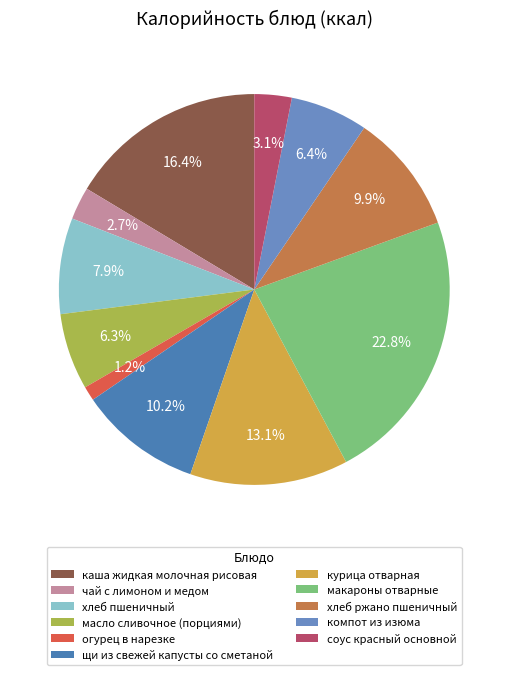

Approximately how many times larger is the value at щи из свежей капусты со сметаной compared to масло сливочное (порциями)?

1.6